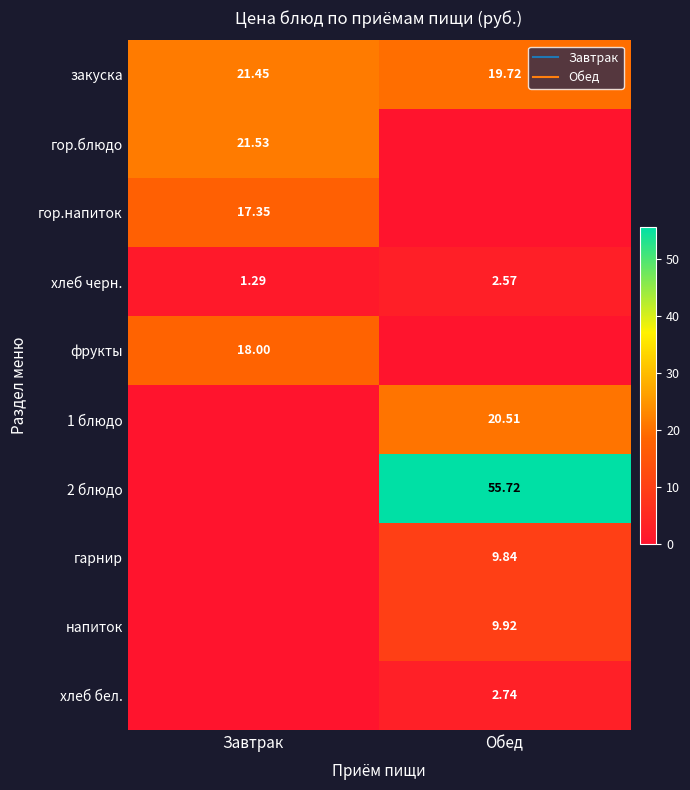

What is the sum of all гарнир values?

9.8